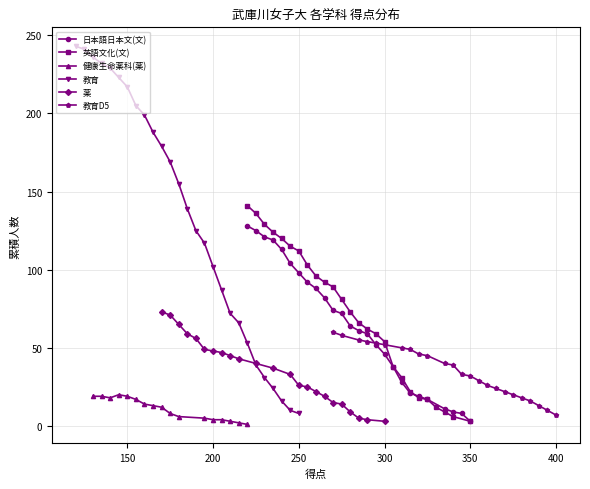

True or false: 教育 and 健康生命薬科(薬) cross at least once.

False